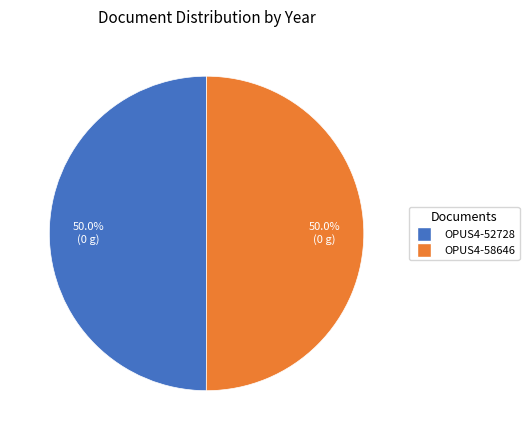

What is the ratio of the value at OPUS4-58646 to the value at OPUS4-52728?

1.0